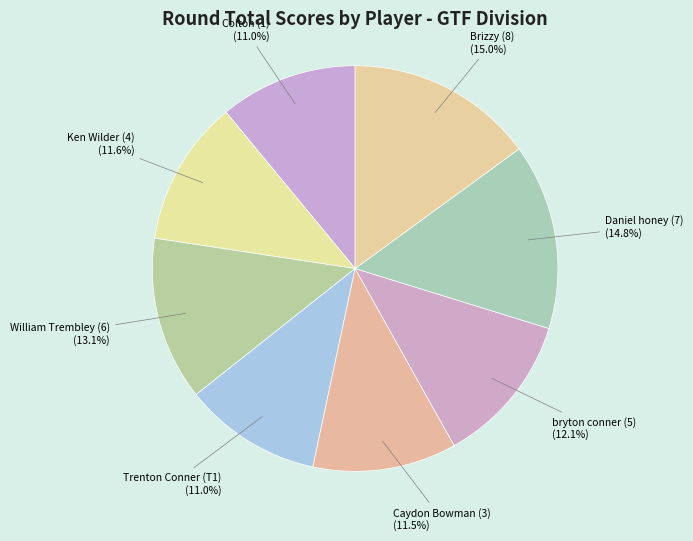

Does Brizzy (8) account for over 50% of the chart?

No